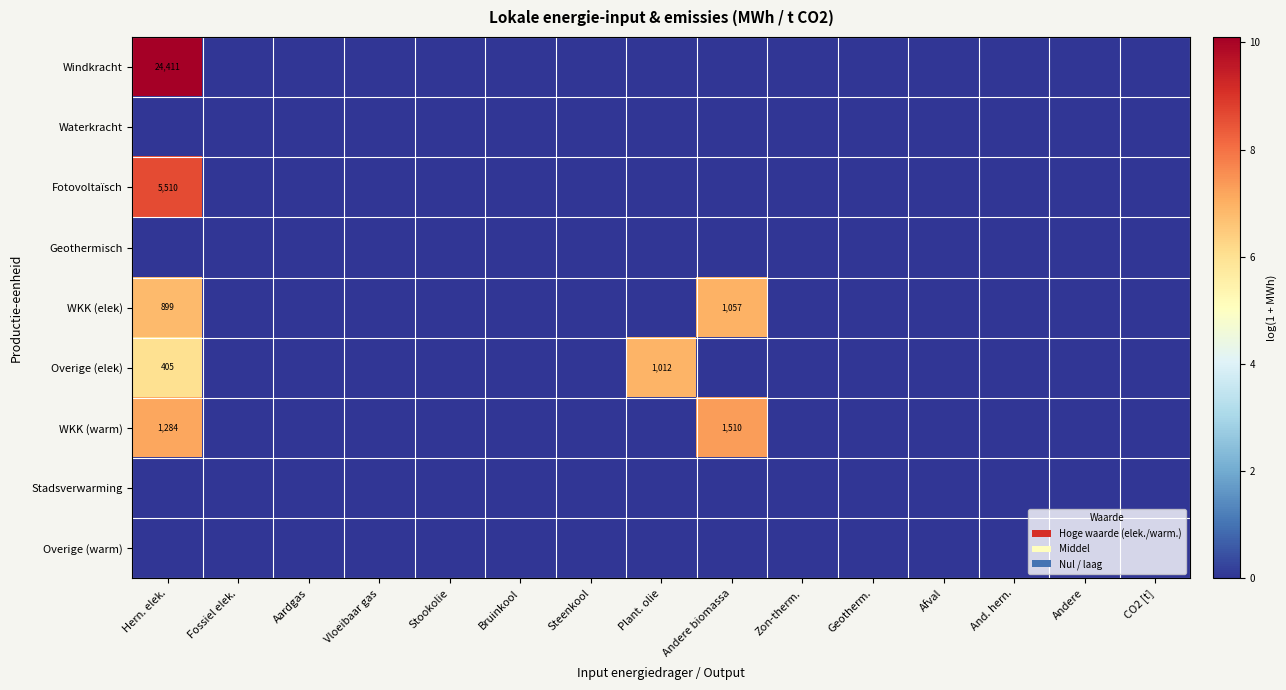

How many distinct data groups are displayed?

9